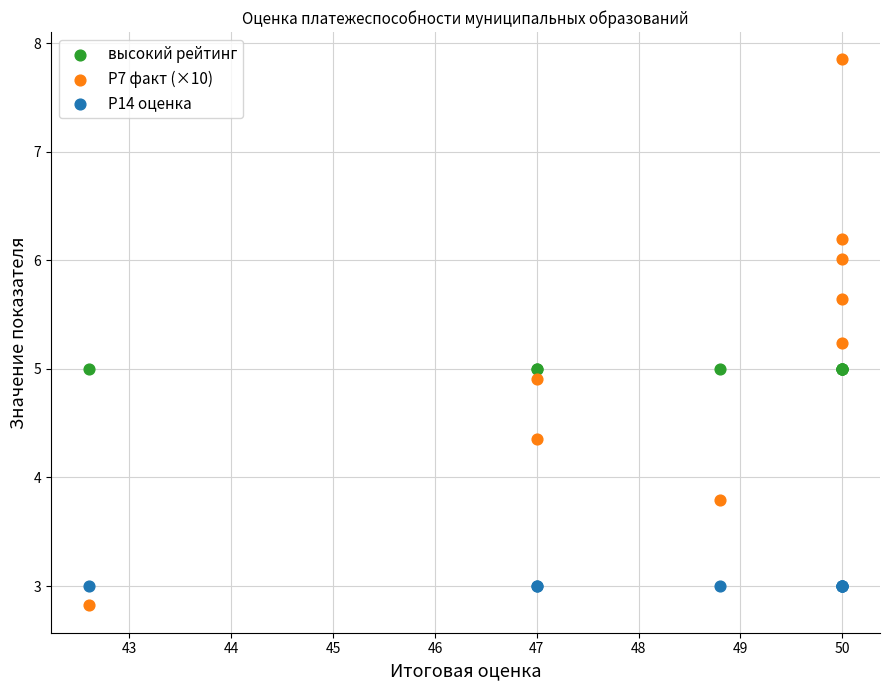

Which series reaches the minimum Y coordinate?

Р7 факт (×10)